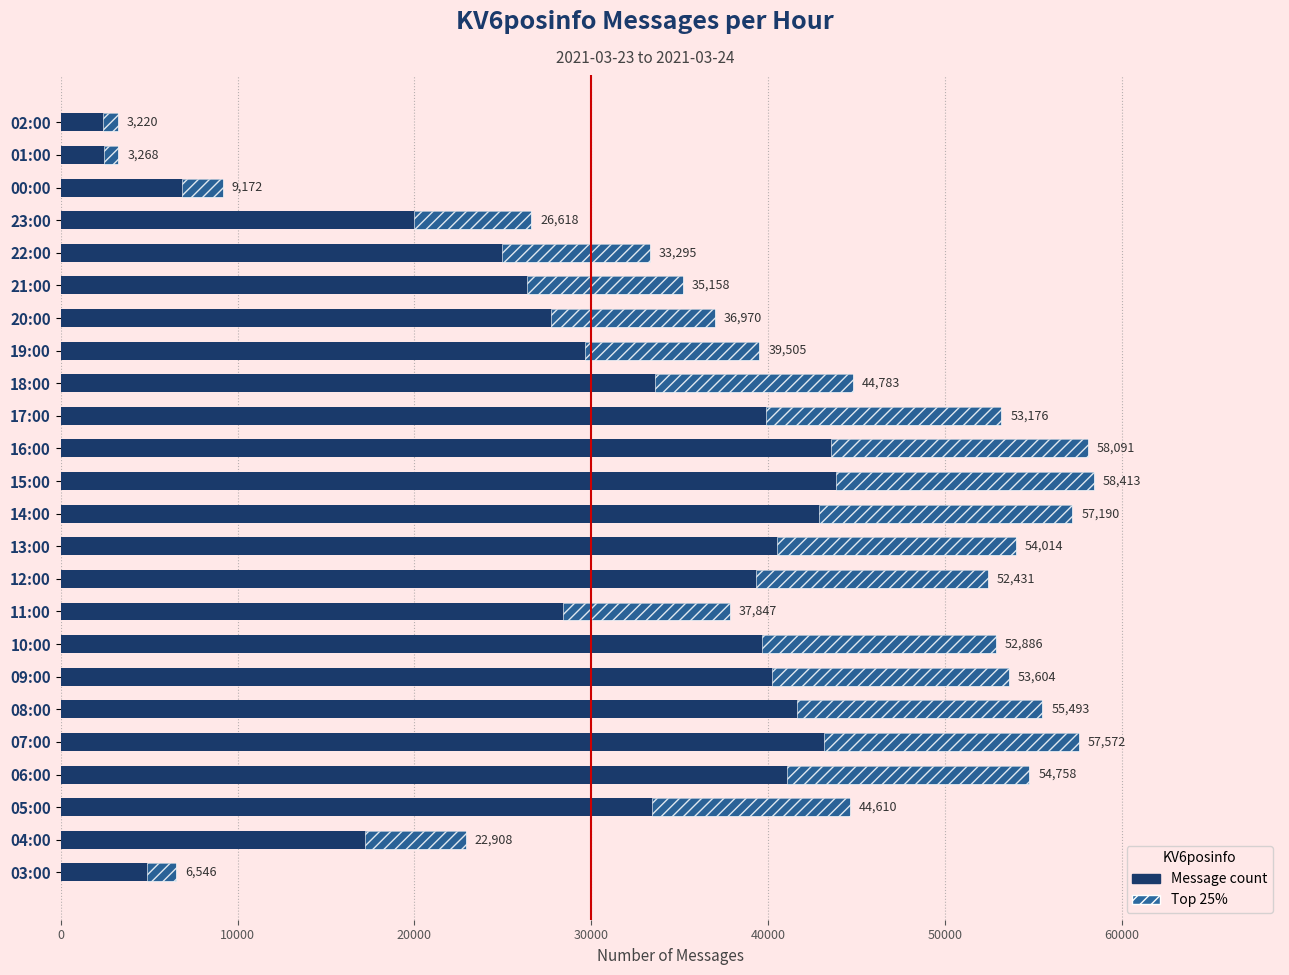

Where is the data nearest to the value 30816?

22:00